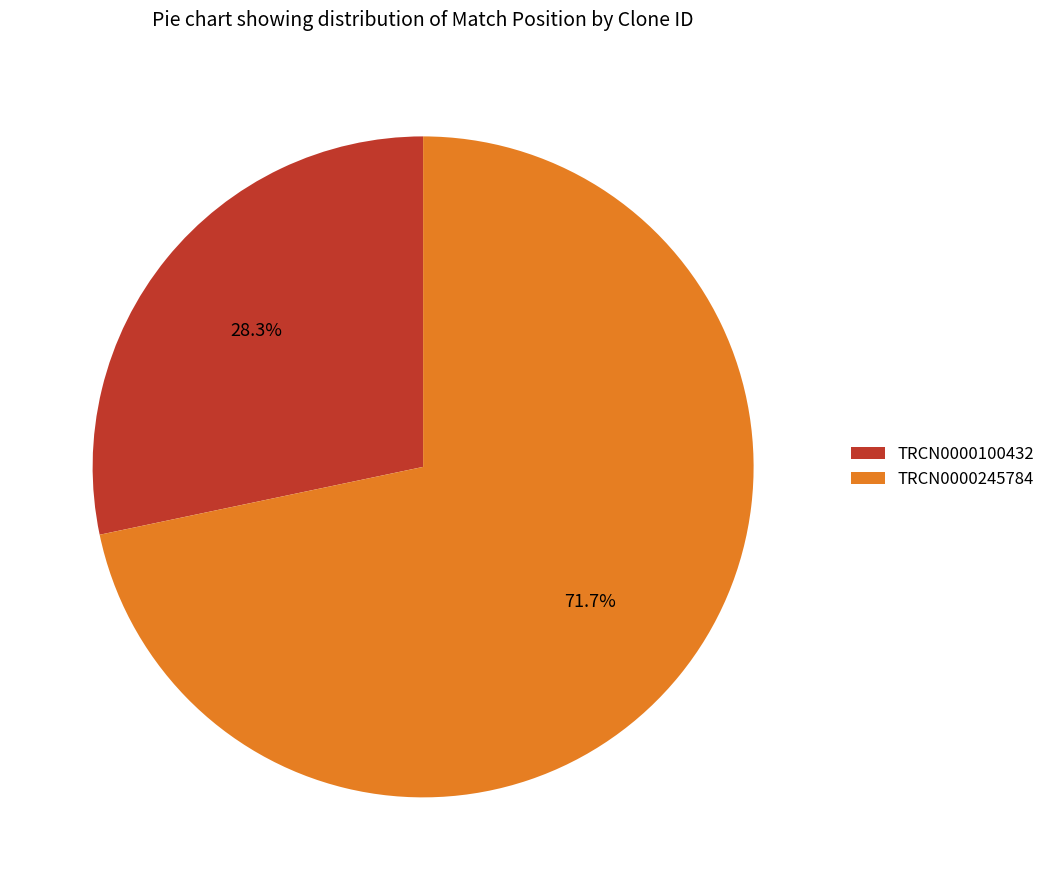

Is it true that TRCN0000245784 is 61% of the pie?

False